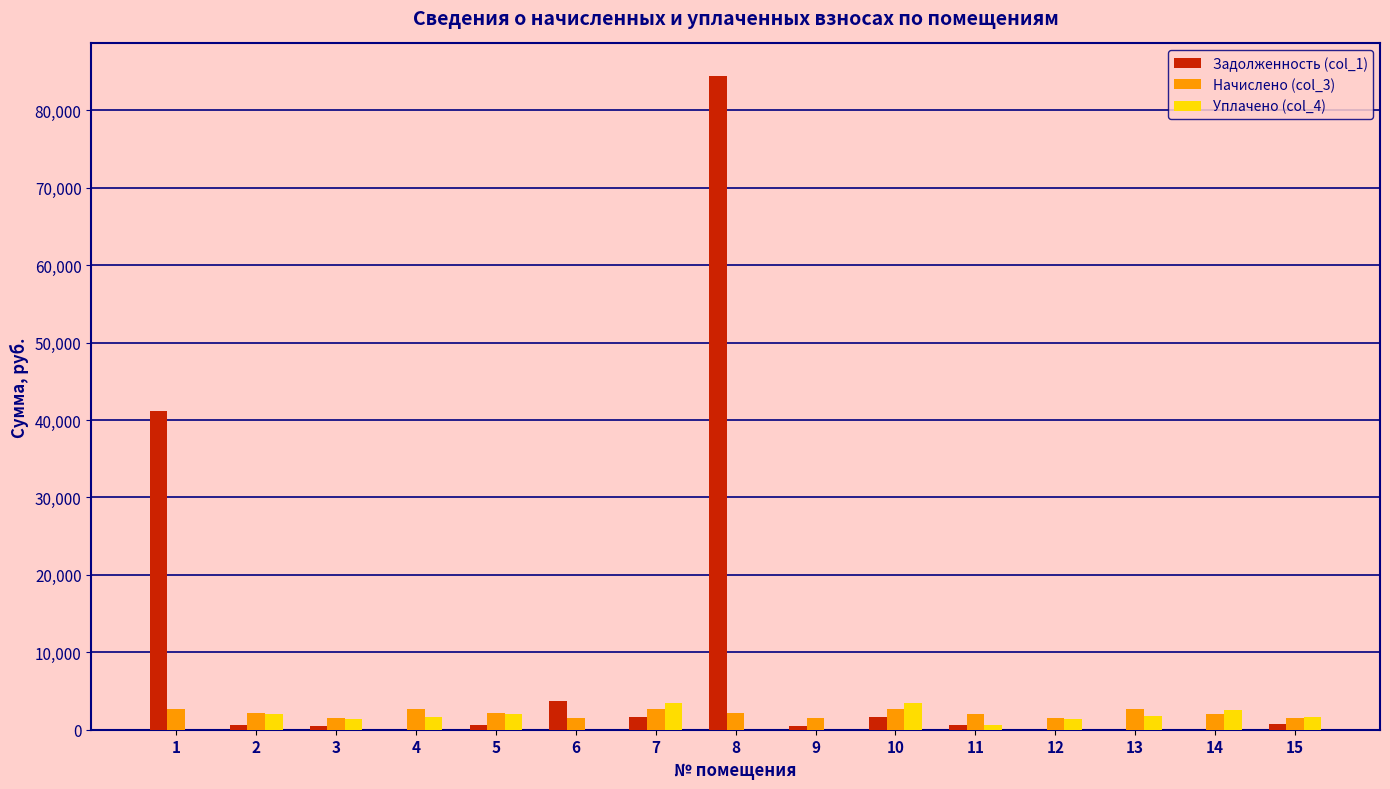

Which series has the largest total across all categories?

Задолженность (col_1)